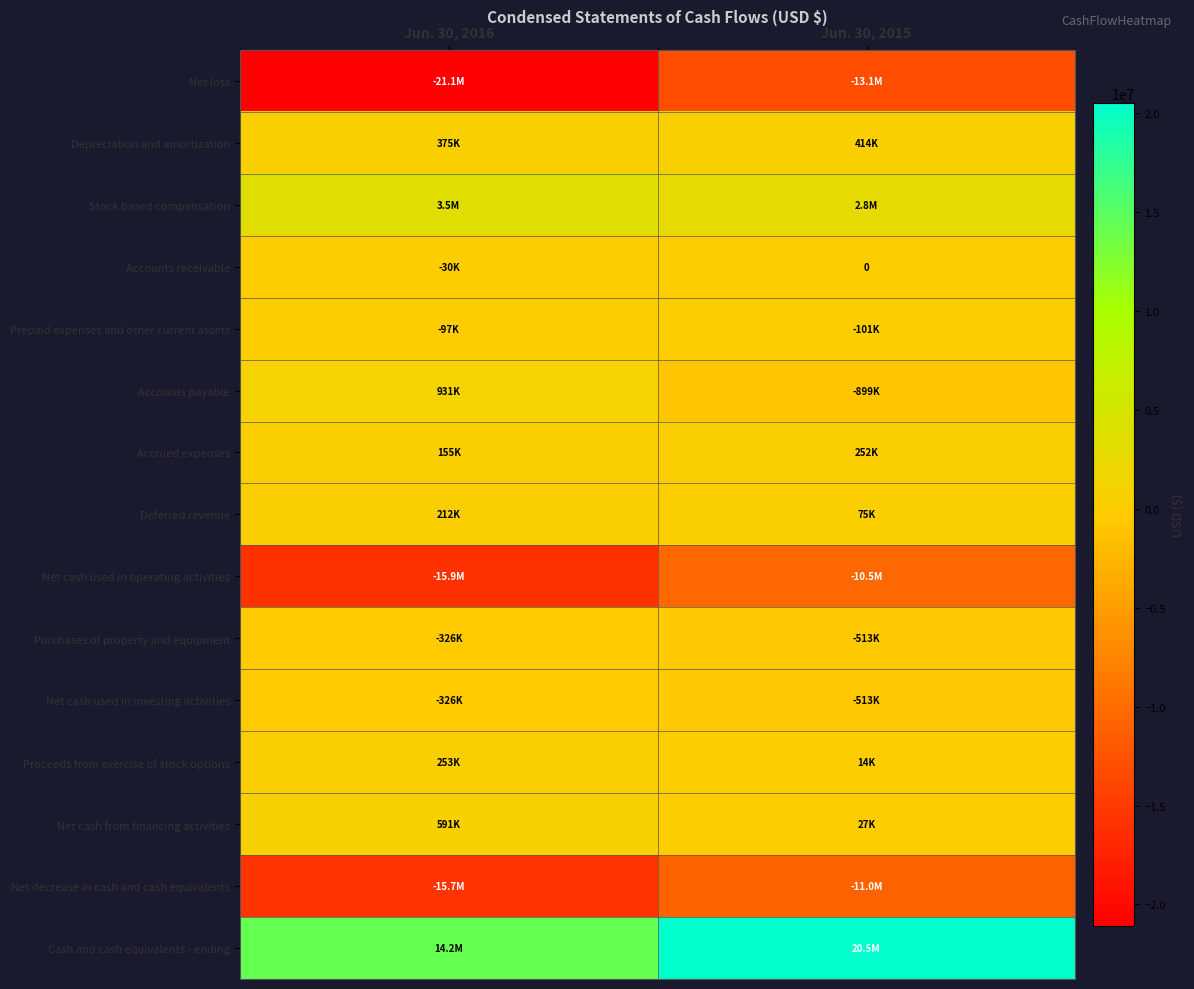

Which has a higher value, Jun. 30, 2016 or Jun. 30, 2015?

Jun. 30, 2015